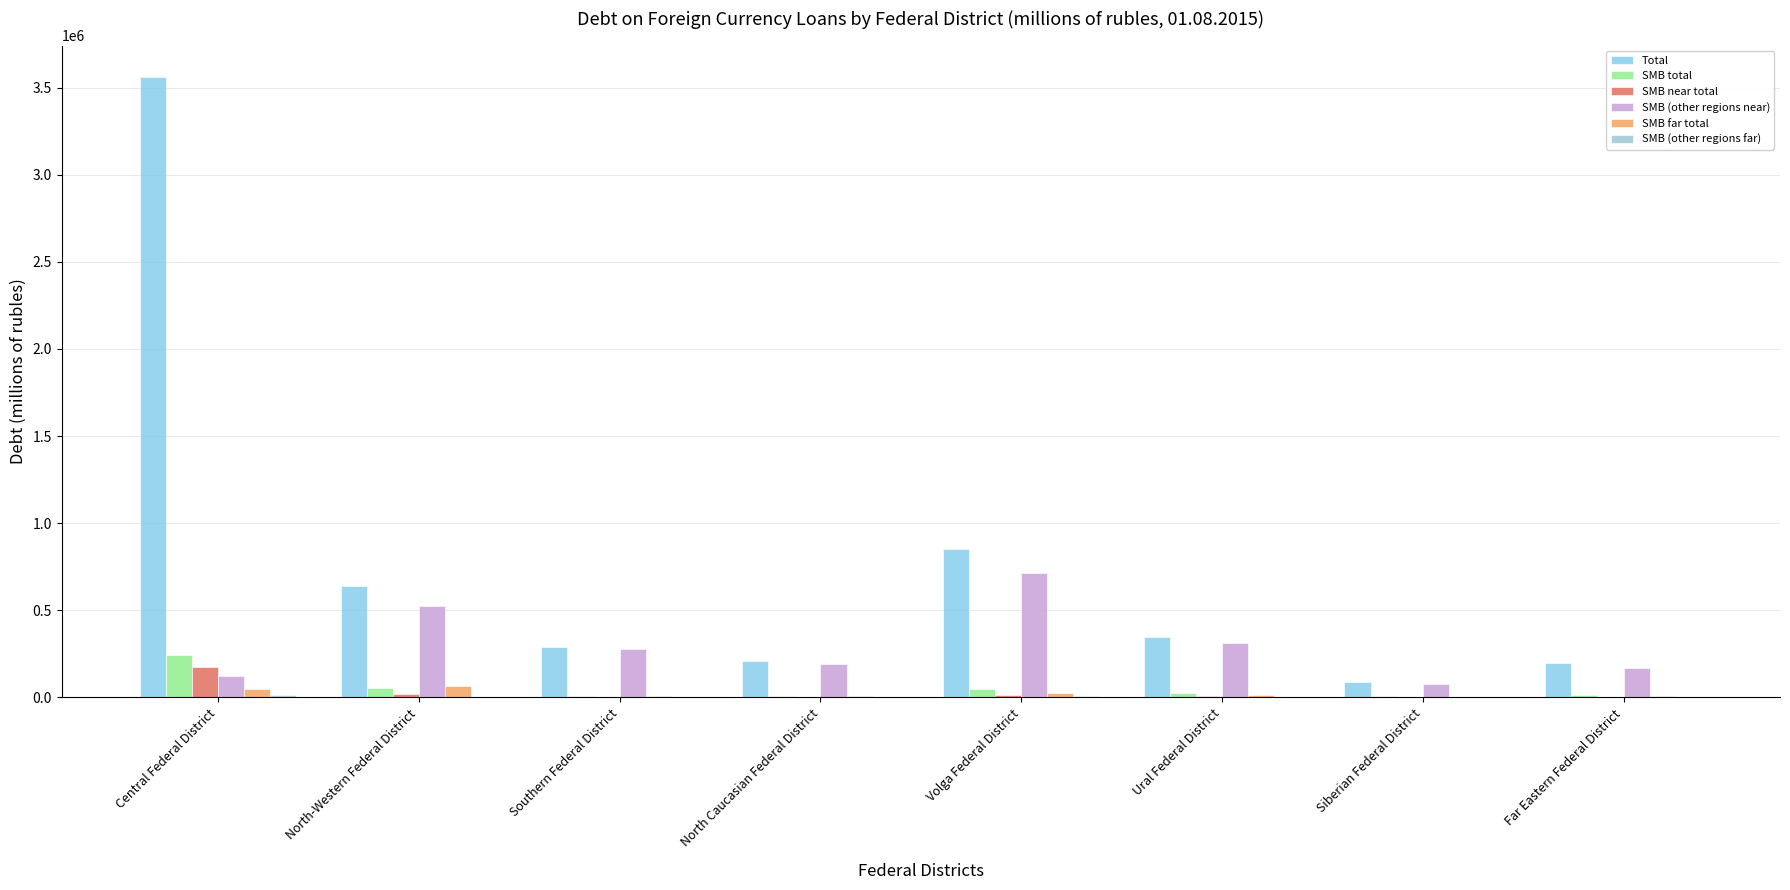

Which series has the largest range (max minus min)?

Total